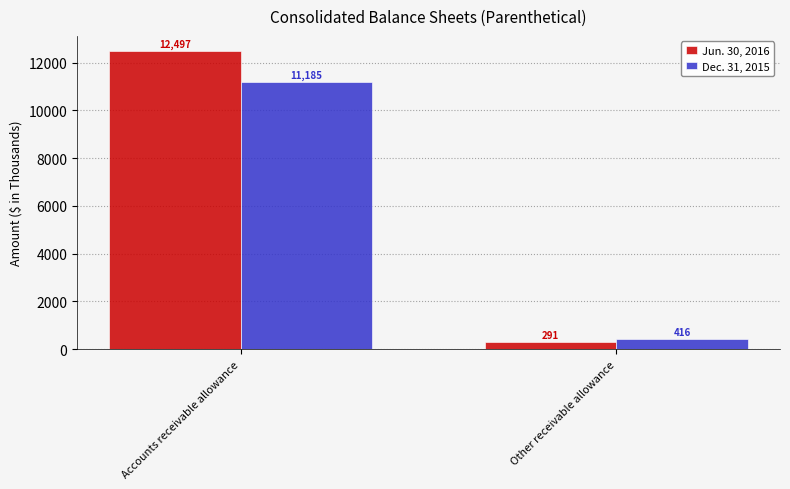

At which label is Dec. 31, 2015 closest to 5800?

Other receivable allowance